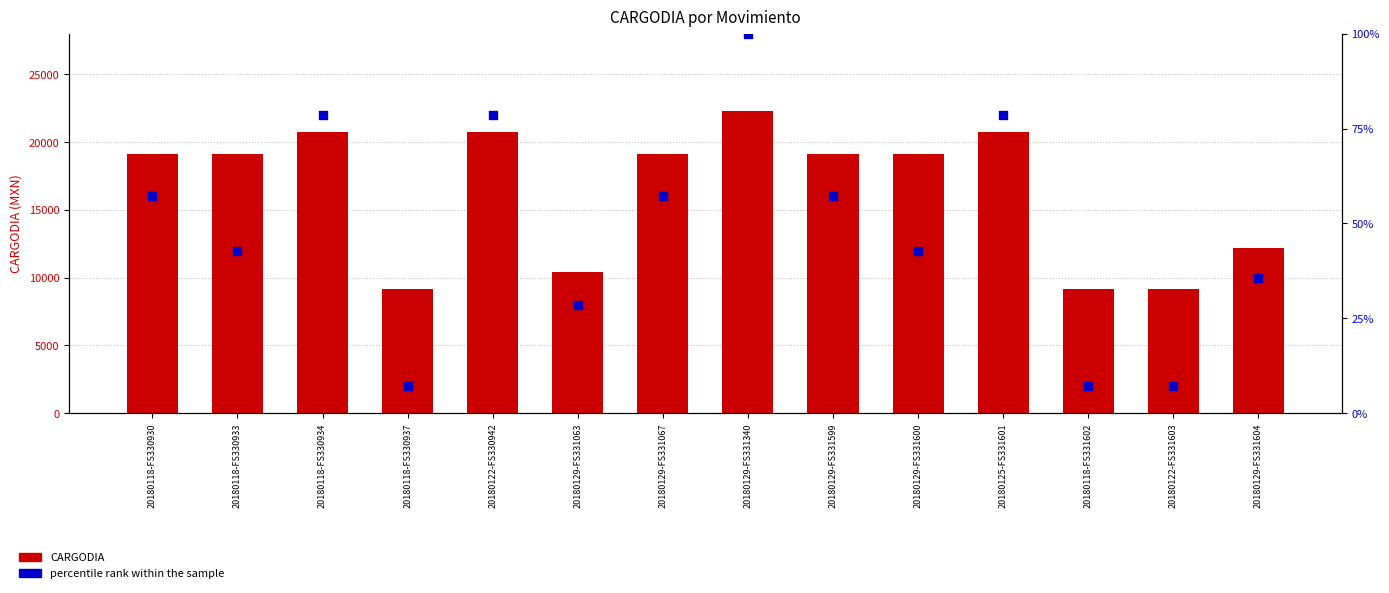

At how many categories does at least one series exceed 13080?

9